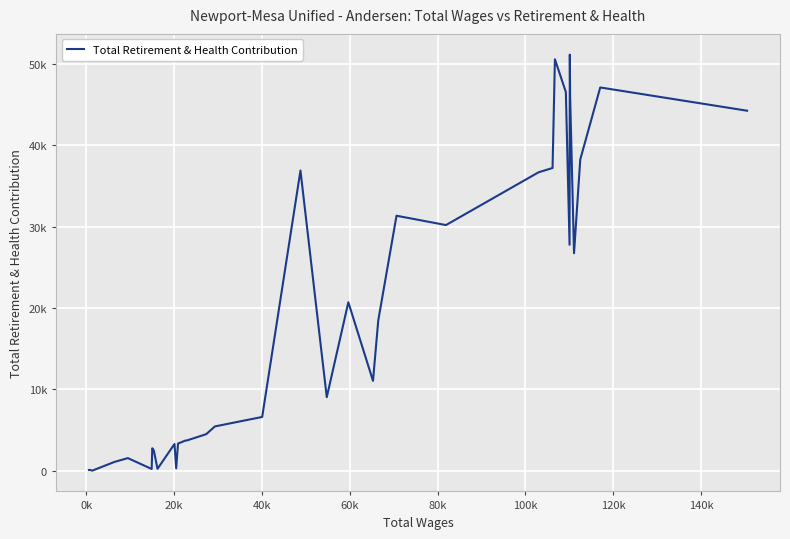

Is this an area chart (filled region under the line)?

No